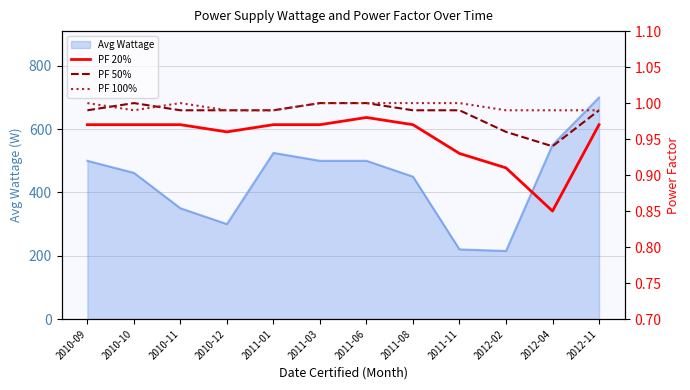

What position from the left is 2012-02?

10